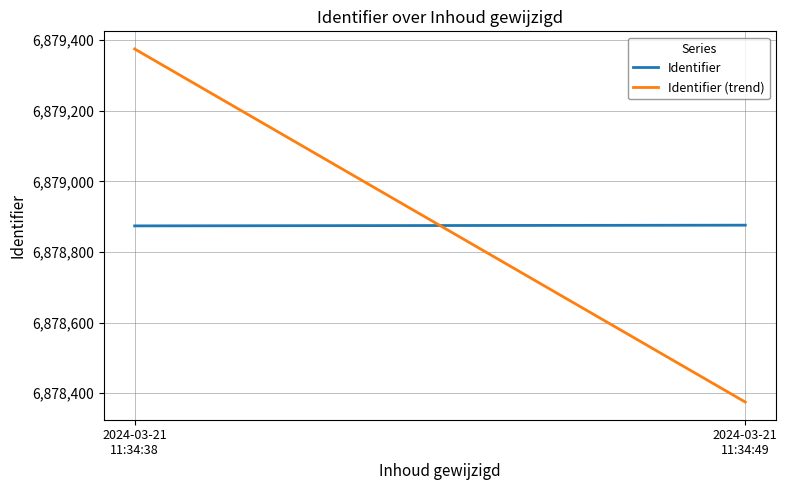

What is the difference between the Identifier values at 2024-03-21
11:34:49 and 2024-03-21
11:34:38?

2